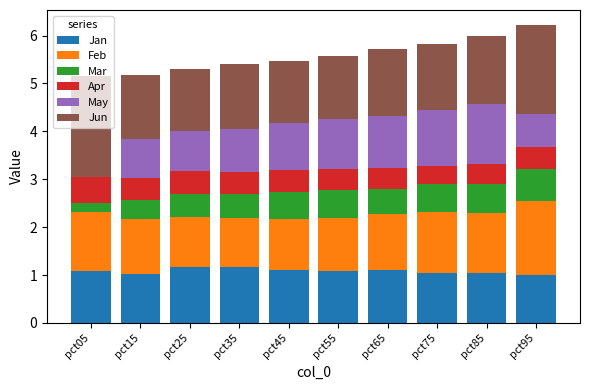

Reading left to right, transcribe all the data shown in this chart.

Jan: 1.1	1.0	1.2	1.2	1.1	1.1	1.1	1.0	1.1	1.0
Feb: 1.2	1.1	1.0	1.0	1.1	1.1	1.2	1.3	1.2	1.5
Mar: 0.2	0.4	0.5	0.5	0.6	0.6	0.5	0.6	0.6	0.7
Apr: 0.6	0.5	0.5	0.4	0.5	0.4	0.4	0.4	0.4	0.4
May: -0.0	0.8	0.8	0.9	1.0	1.0	1.1	1.2	1.3	0.7
Jun: 2.1	1.3	1.3	1.3	1.3	1.3	1.4	1.4	1.4	1.9